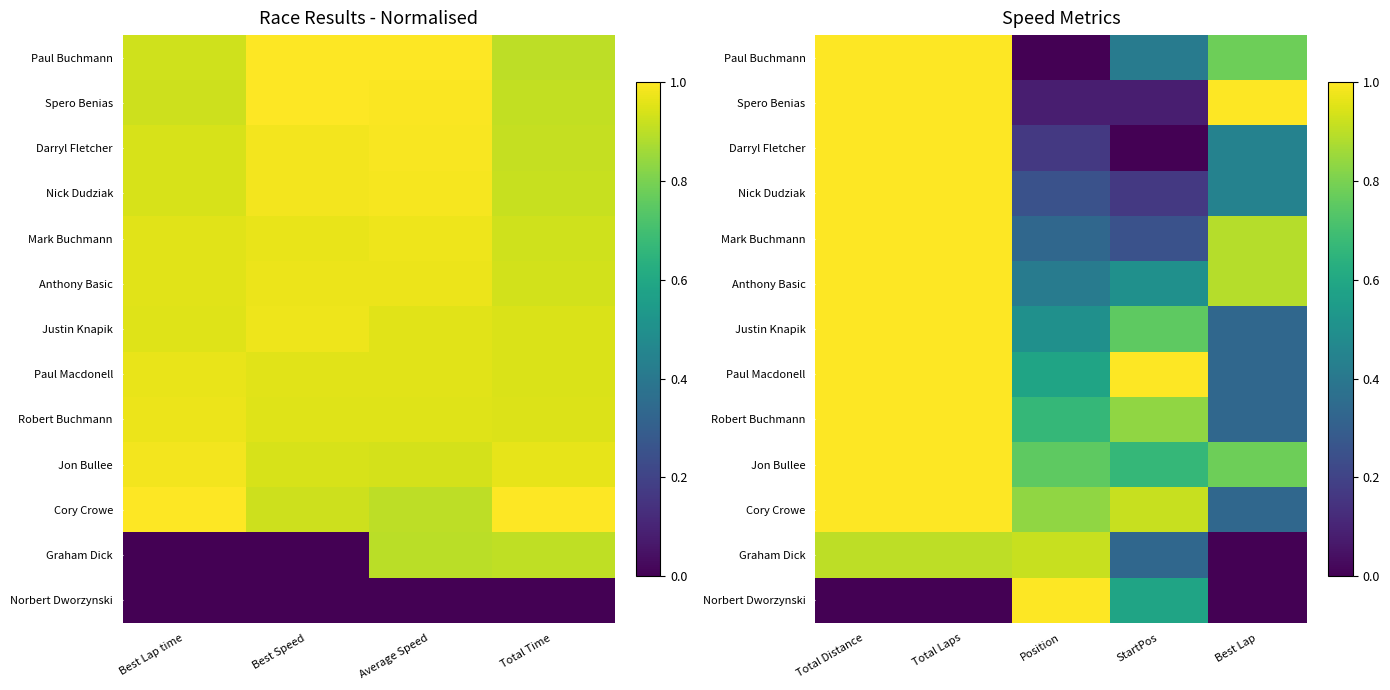

What is the highest value of the Anthony Basic series?

1.0